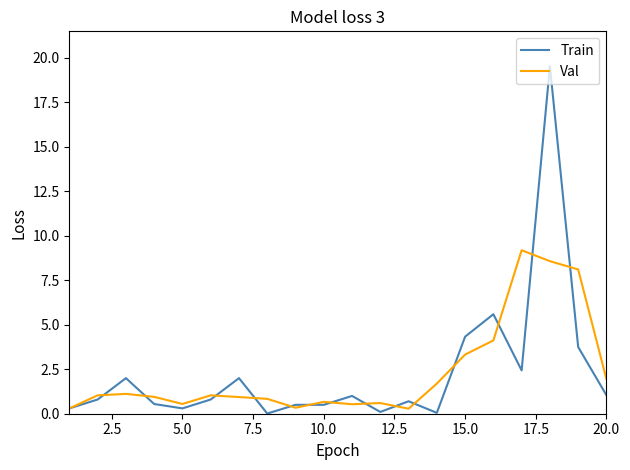

Which series has the largest range (max minus min)?

Train